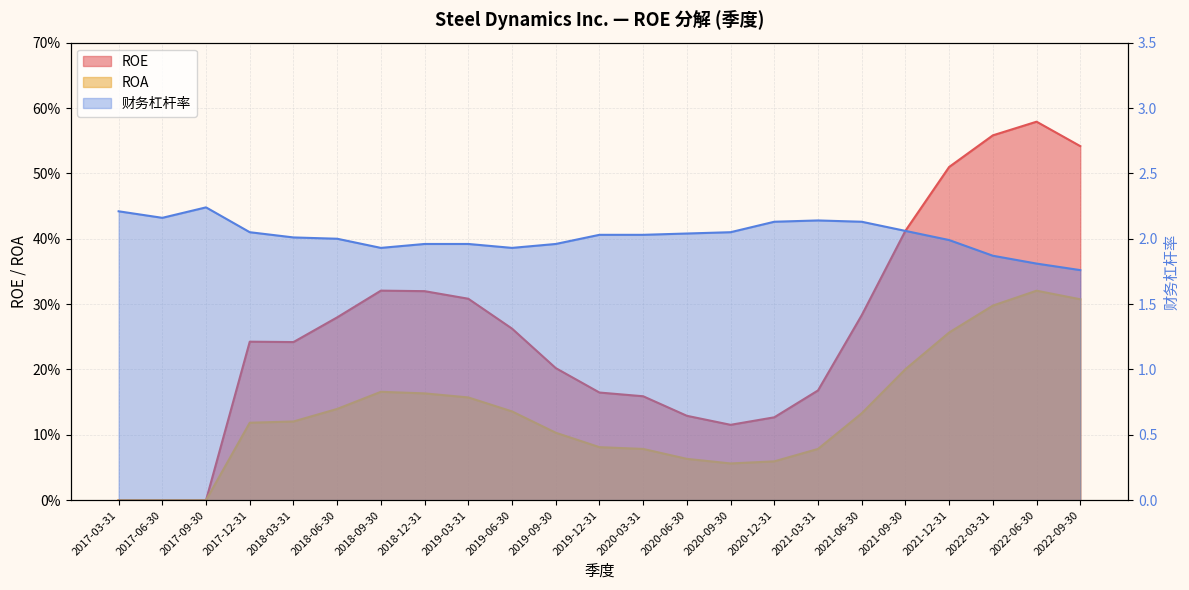

Reading right to left, transcribe all the data shown in this chart.

ROE: 2022-09-30=0.5	2022-06-30=0.6	2022-03-31=0.6	2021-12-31=0.5	2021-09-30=0.4	2021-06-30=0.3	2021-03-31=0.2	2020-12-31=0.1	2020-09-30=0.1	2020-06-30=0.1	2020-03-31=0.2	2019-12-31=0.2	2019-09-30=0.2	2019-06-30=0.3	2019-03-31=0.3	2018-12-31=0.3	2018-09-30=0.3	2018-06-30=0.3	2018-03-31=0.2	2017-12-31=0.2	2017-09-30=0.0	2017-06-30=0.0	2017-03-31=0.0
ROA: 2022-09-30=0.3	2022-06-30=0.3	2022-03-31=0.3	2021-12-31=0.3	2021-09-30=0.2	2021-06-30=0.1	2021-03-31=0.1	2020-12-31=0.1	2020-09-30=0.1	2020-06-30=0.1	2020-03-31=0.1	2019-12-31=0.1	2019-09-30=0.1	2019-06-30=0.1	2019-03-31=0.2	2018-12-31=0.2	2018-09-30=0.2	2018-06-30=0.1	2018-03-31=0.1	2017-12-31=0.1	2017-09-30=0.0	2017-06-30=0.0	2017-03-31=0.0
财务杠杆率: 2022-09-30=1.8	2022-06-30=1.8	2022-03-31=1.9	2021-12-31=2.0	2021-09-30=2.1	2021-06-30=2.1	2021-03-31=2.1	2020-12-31=2.1	2020-09-30=2.0	2020-06-30=2.0	2020-03-31=2.0	2019-12-31=2.0	2019-09-30=2.0	2019-06-30=1.9	2019-03-31=2.0	2018-12-31=2.0	2018-09-30=1.9	2018-06-30=2.0	2018-03-31=2.0	2017-12-31=2.0	2017-09-30=2.2	2017-06-30=2.2	2017-03-31=2.2